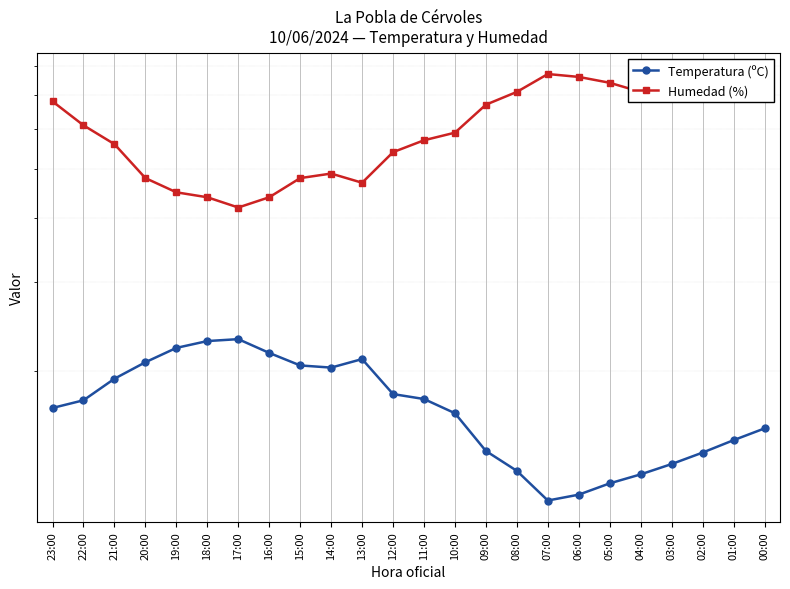

True or false: Humedad (%) has a value of 111.9 at 09:00.

False